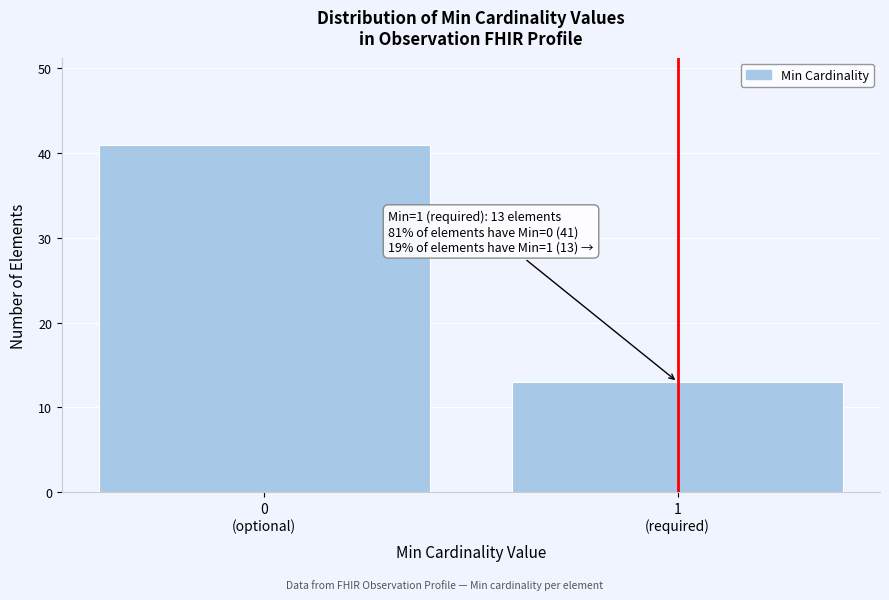

Reading left to right, extract all data points from this chart.

41	13